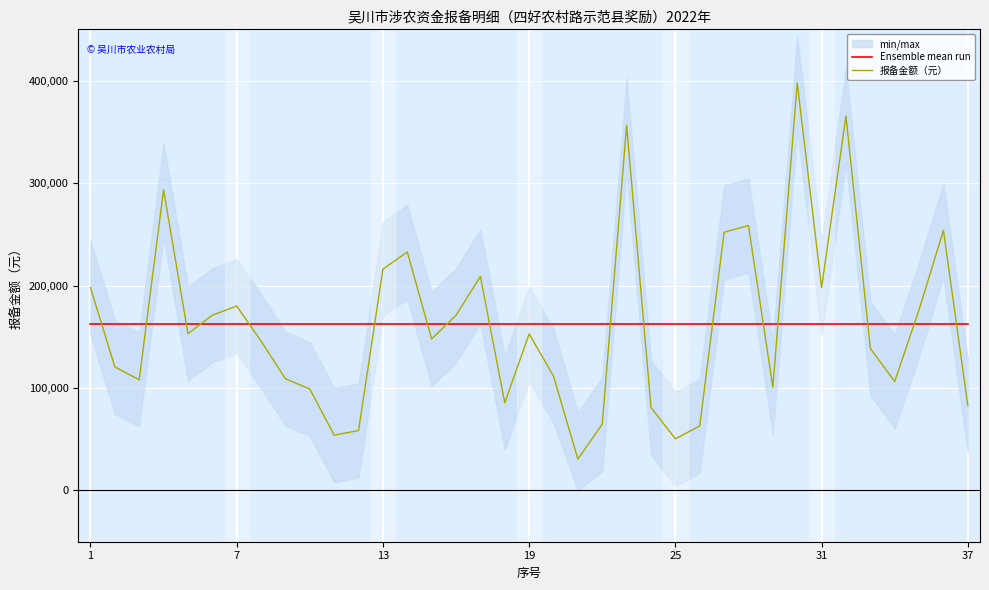

What is the difference between the maximum and minimum values in the 报备金额（元） series?

367200.0